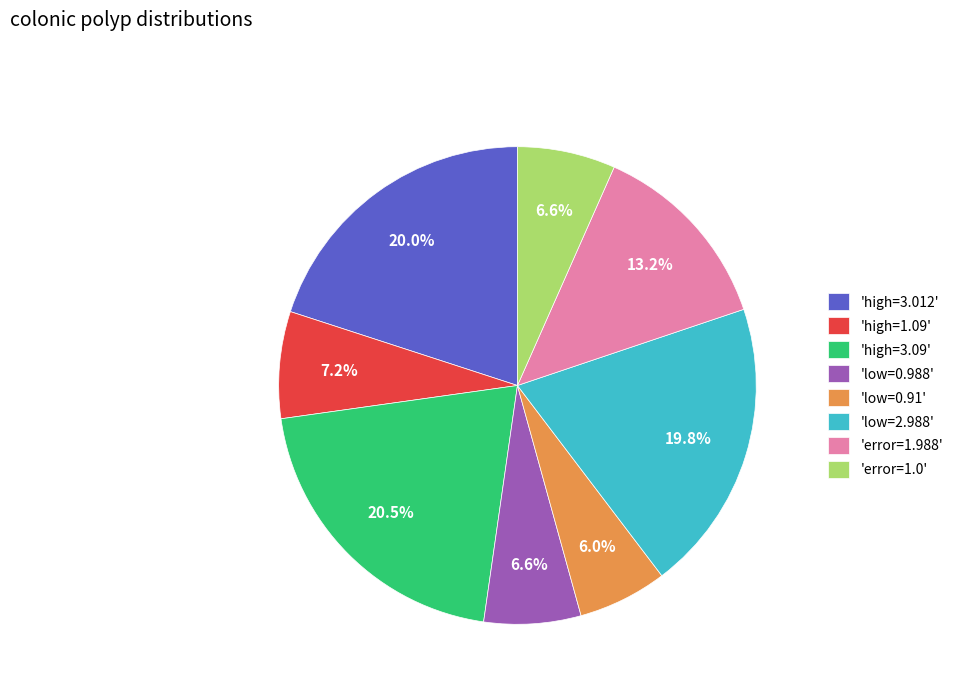

What is the ratio of the value at 'high=3.012' to the value at 'low=2.988'?

1.0